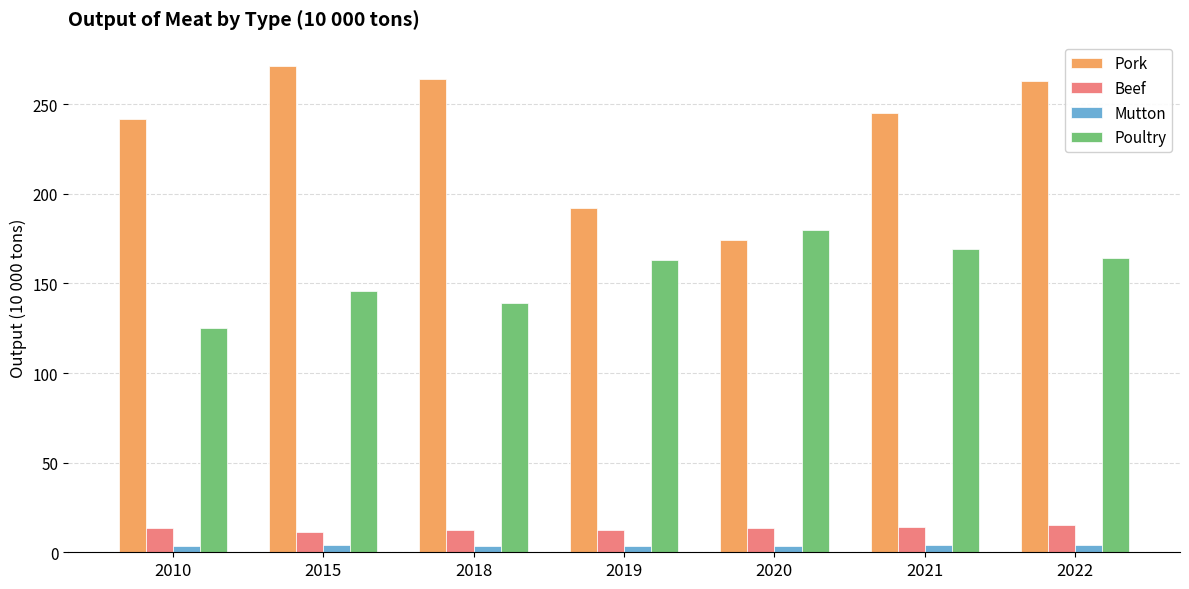

The Beef series shows 14.0 at 2021. True or false?

True